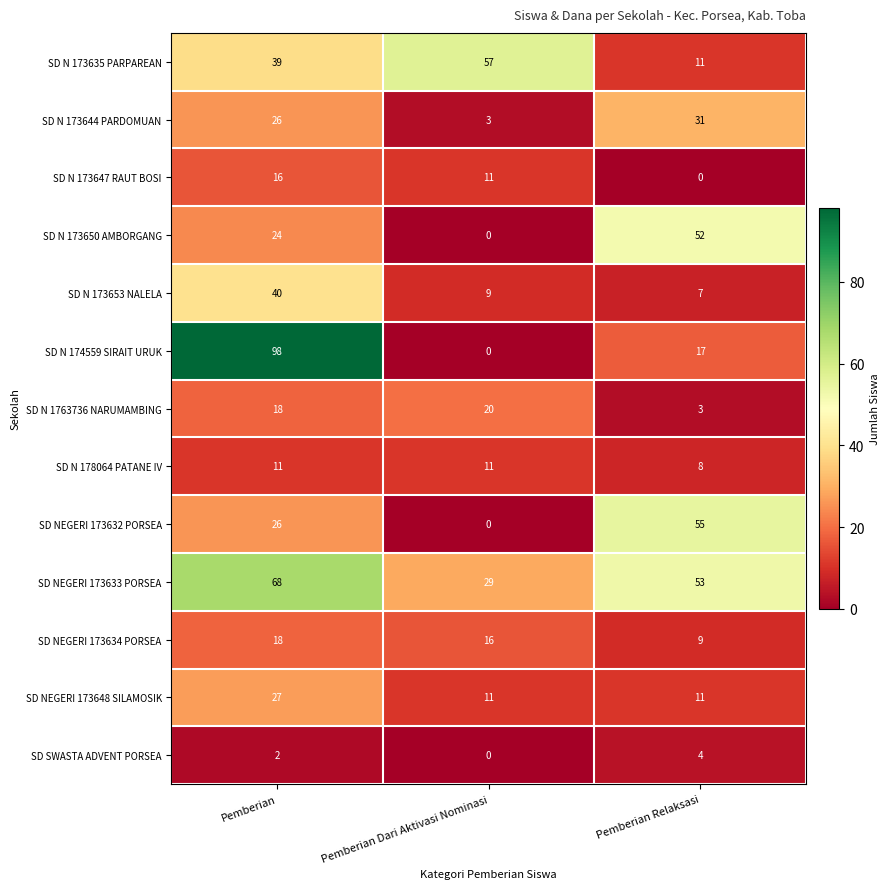

Rank the categories by SD N 1763736 NARUMAMBING value from lowest to highest.

Pemberian Relaksasi, Pemberian, Pemberian Dari Aktivasi Nominasi